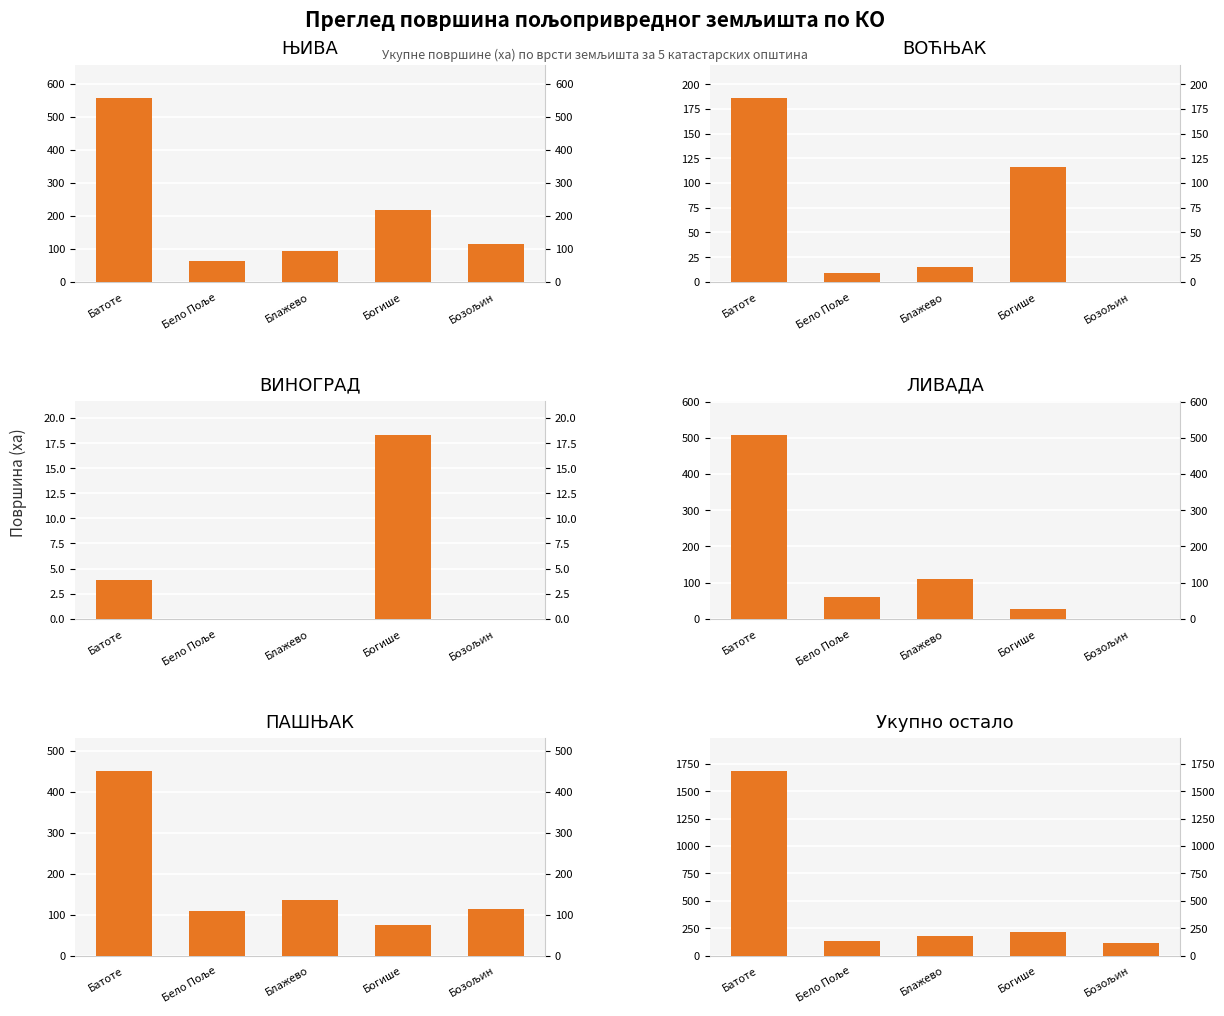

What are all the series names shown in the legend?

ЊИВА, ВОЋЊАК, ВИНОГРАД, ЛИВАДА, ПАШЊАК, Укупно остало